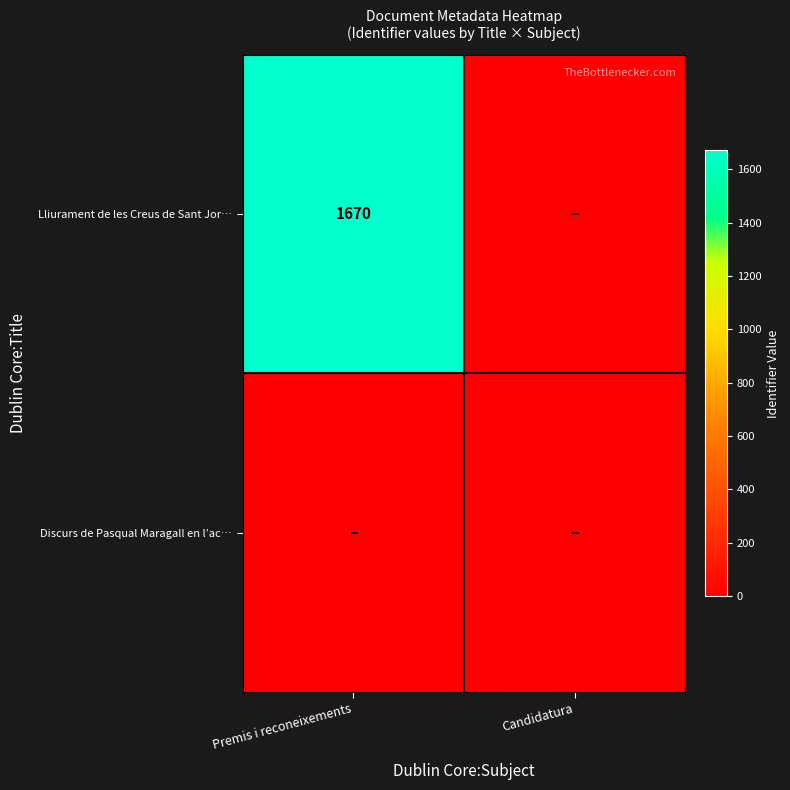

Where is Lliurament de les Creus de Sant Jor… nearest to the value 835?

Premis i reconeixements